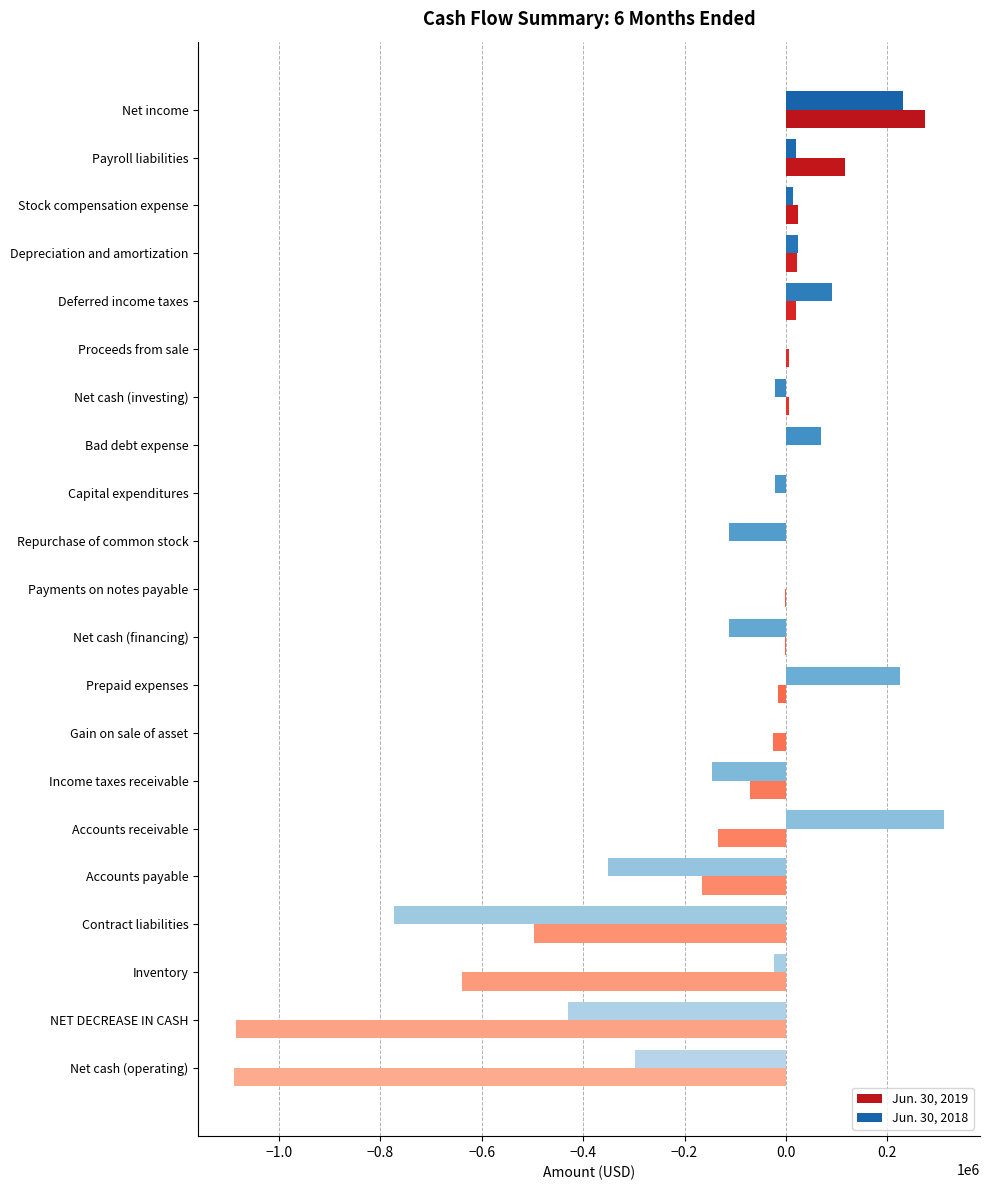

Is the value of Jun. 30, 2018 at Inventory greater than the value of Jun. 30, 2019 at Net cash (operating)?

Yes